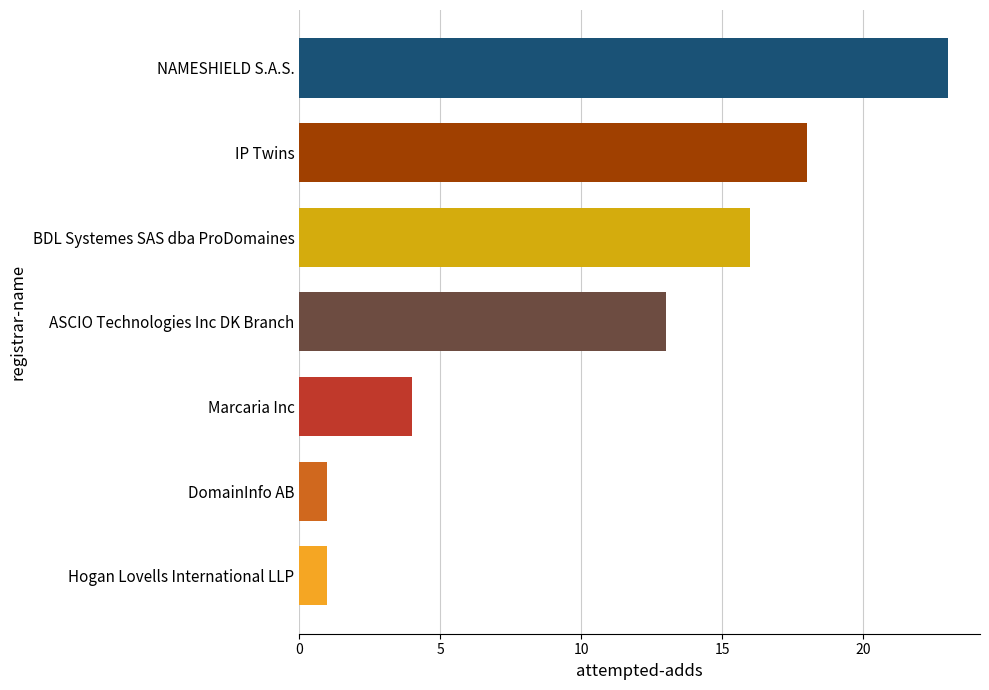

Does the chart contain any negative values?

No